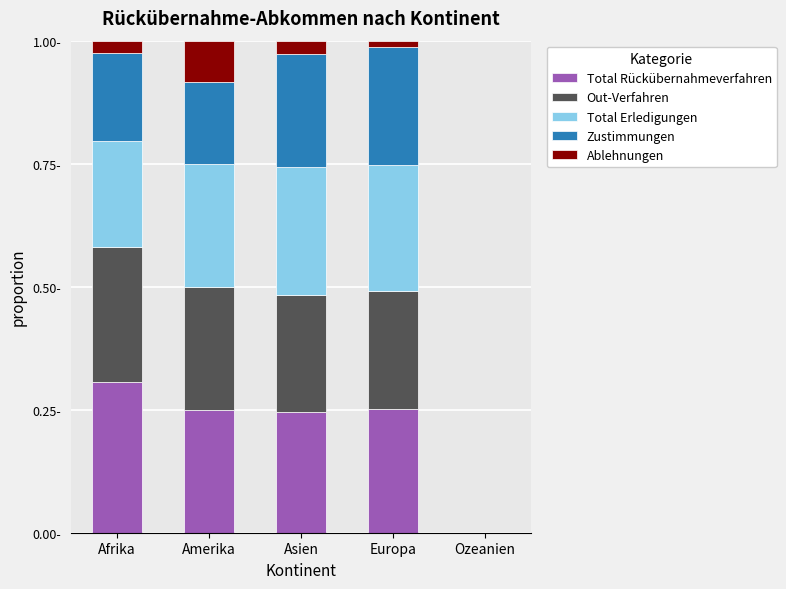

Are the bars grouped side by side (vs. stacked)?

No